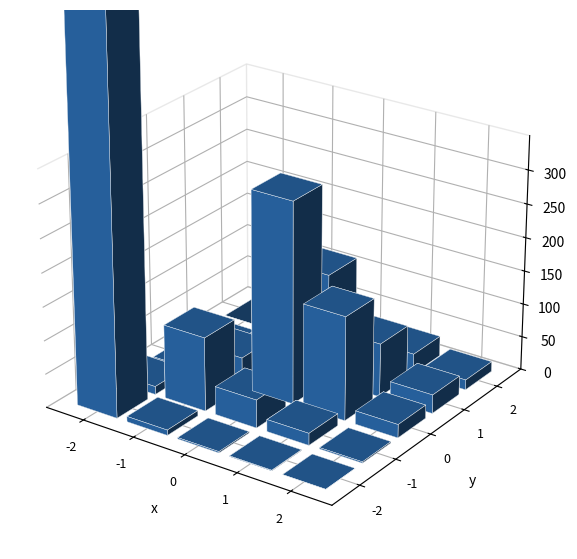

Reading left to right, extract all data points from this chart.

0_0=1456	0_1=12	0_2=3	0_3=1	0_4=0	1_0=8	1_1=110	1_2=45	1_3=18	1_4=2	2_0=2	2_1=42	2_2=300	2_3=160	2_4=20	3_0=1	3_1=18	3_2=155	3_3=80	3_4=30	4_0=0	4_1=2	4_2=20	4_3=28	4_4=15